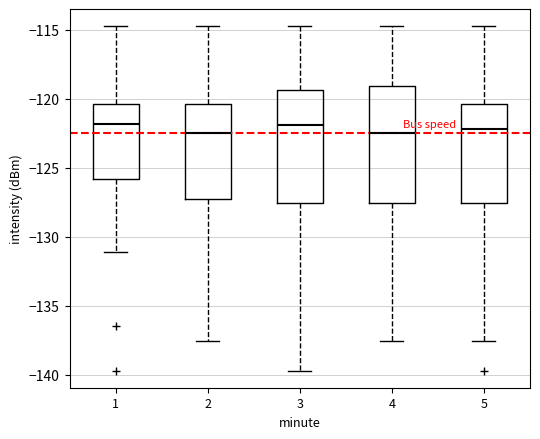

Reading left to right, transcribe this box plot: for each box, give where its median line is, the range the box spans, and where its two whiskers end, as read against the y-axis. The values are not printed on the chart, so give them approximately, as read against the axis.

1: median -122.0, box -126.0 to -120.5, whiskers -131.0 to -114.5
2: median -122.5, box -127.5 to -120.5, whiskers -137.5 to -114.5
3: median -122.0, box -127.5 to -119.5, whiskers -139.5 to -114.5
4: median -122.5, box -127.5 to -119.0, whiskers -137.5 to -114.5
5: median -122.0, box -127.5 to -120.5, whiskers -137.5 to -114.5